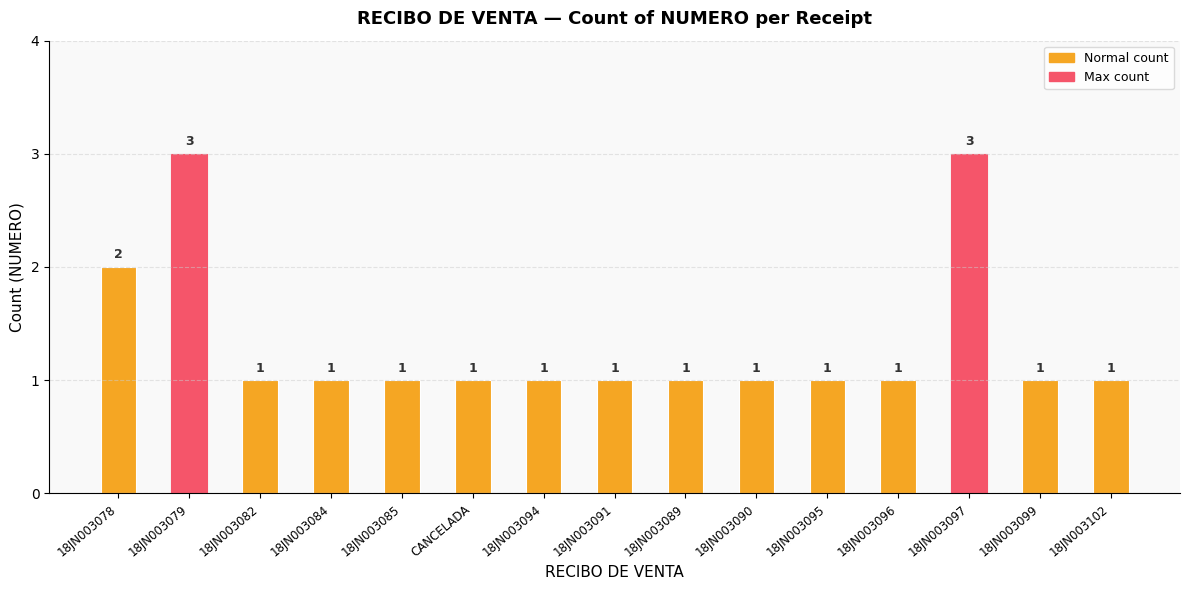

What is the greatest value displayed?

3